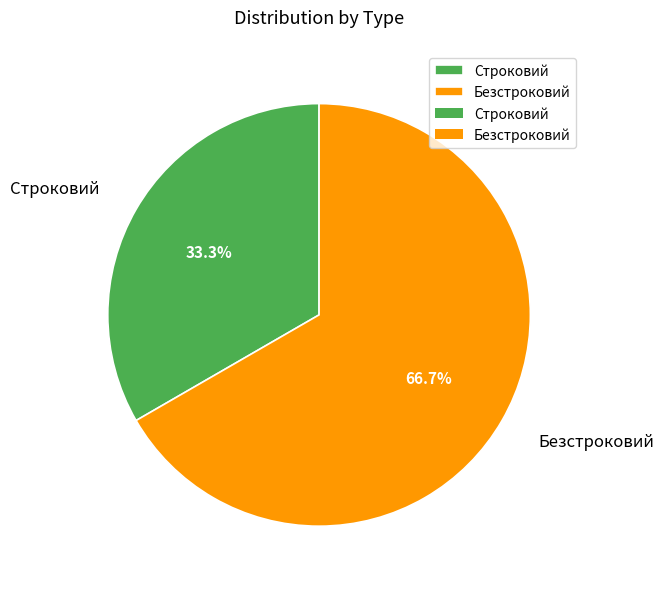

Is it true that Строковий is 33% of the pie?

True